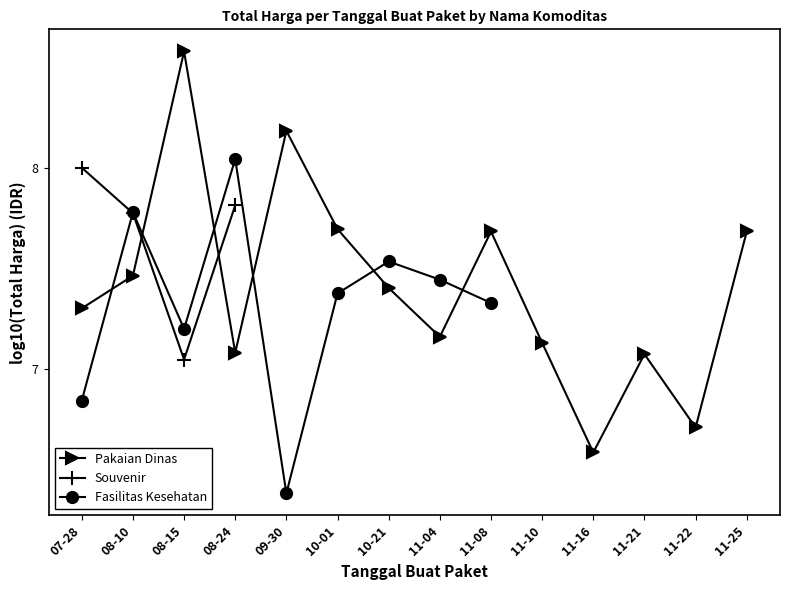

Where does the Fasilitas Kesehatan series first go above 7?

08-10